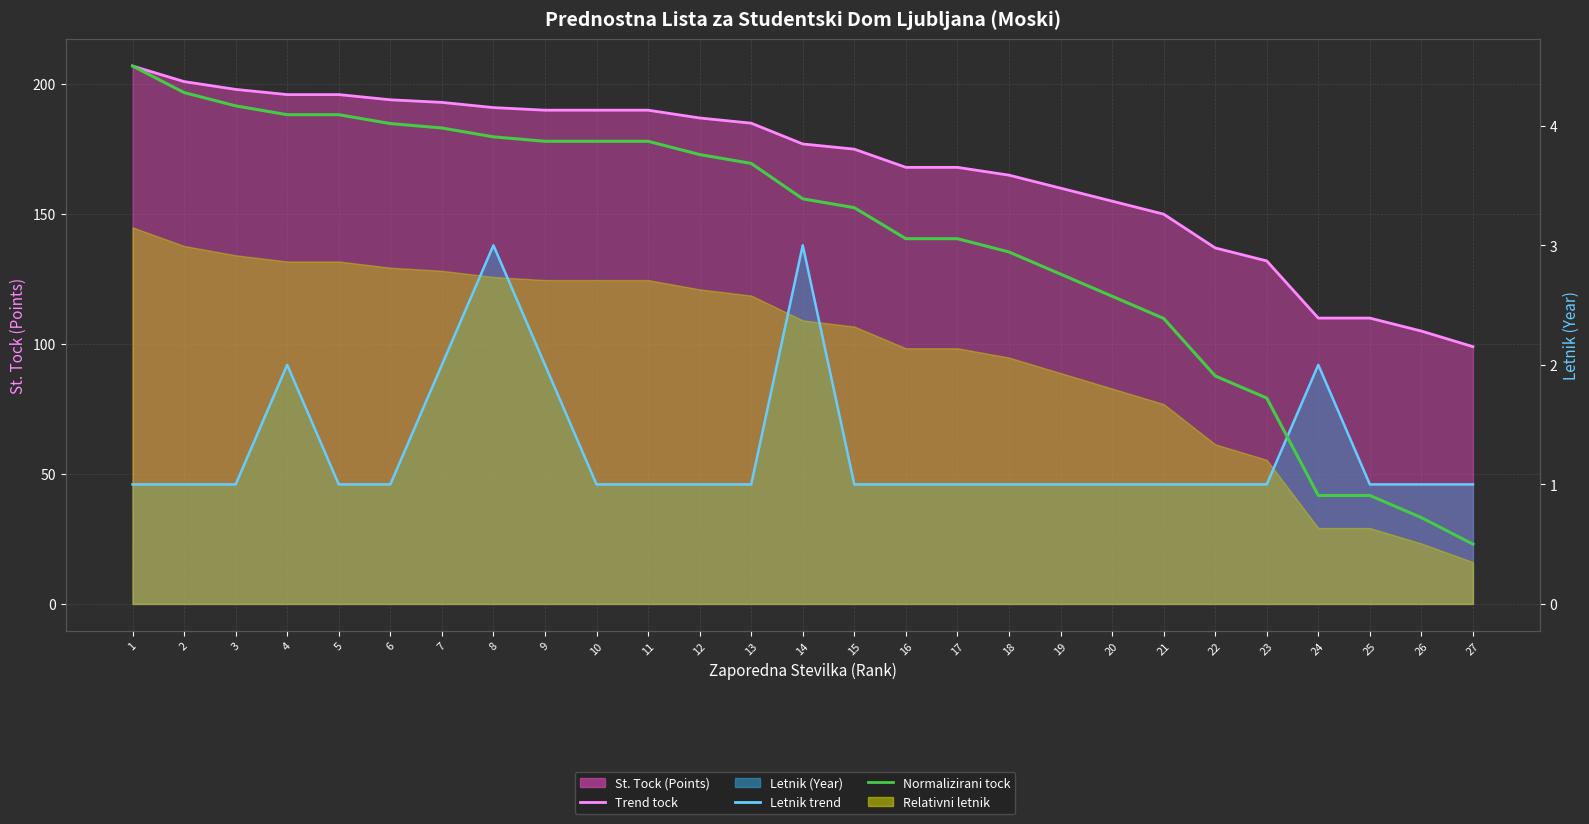

Which category has the lowest value in the Letnik trend series?

1